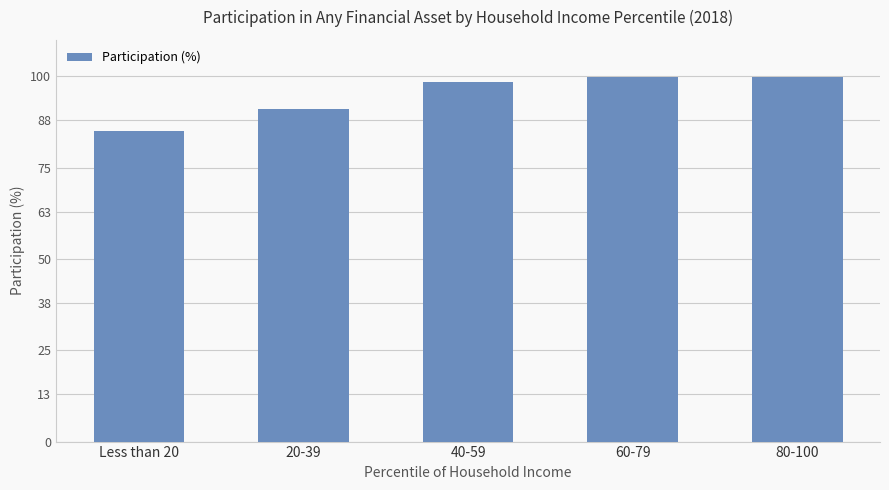

What is the minimum value shown in the chart?

85.0